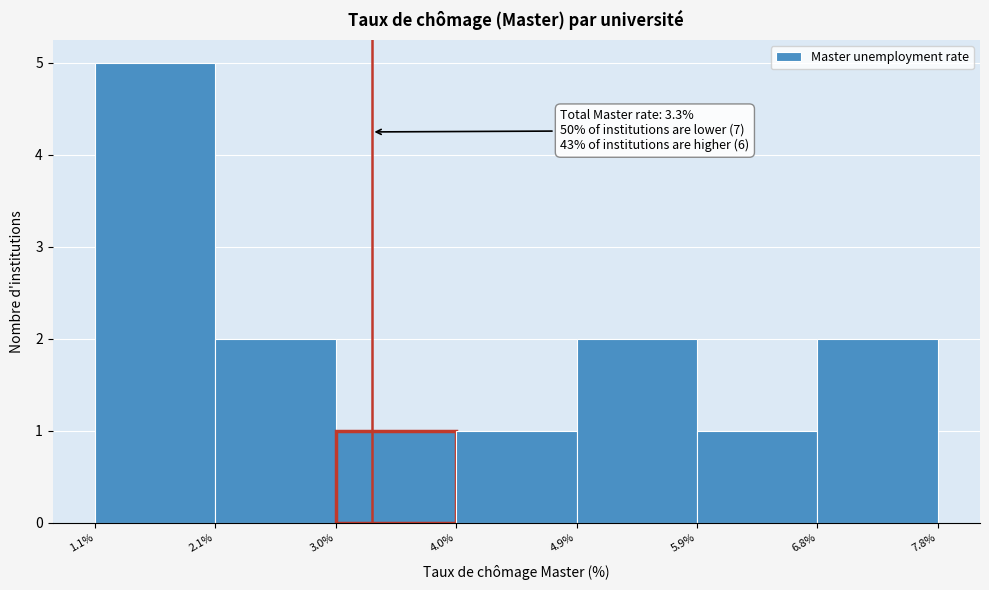

Over which range of the x-axis is the bar tallest?

1.1% to 2.1%